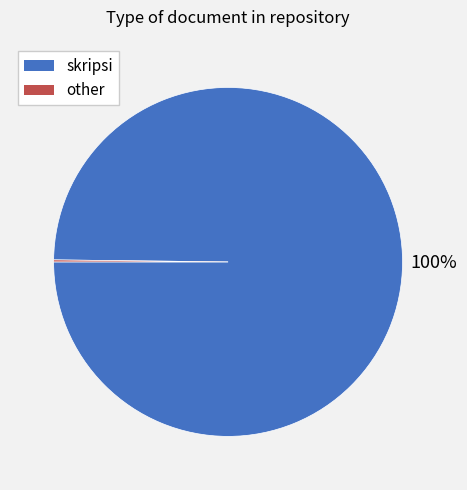

Is there any slice that represents more than half of the pie?

Yes